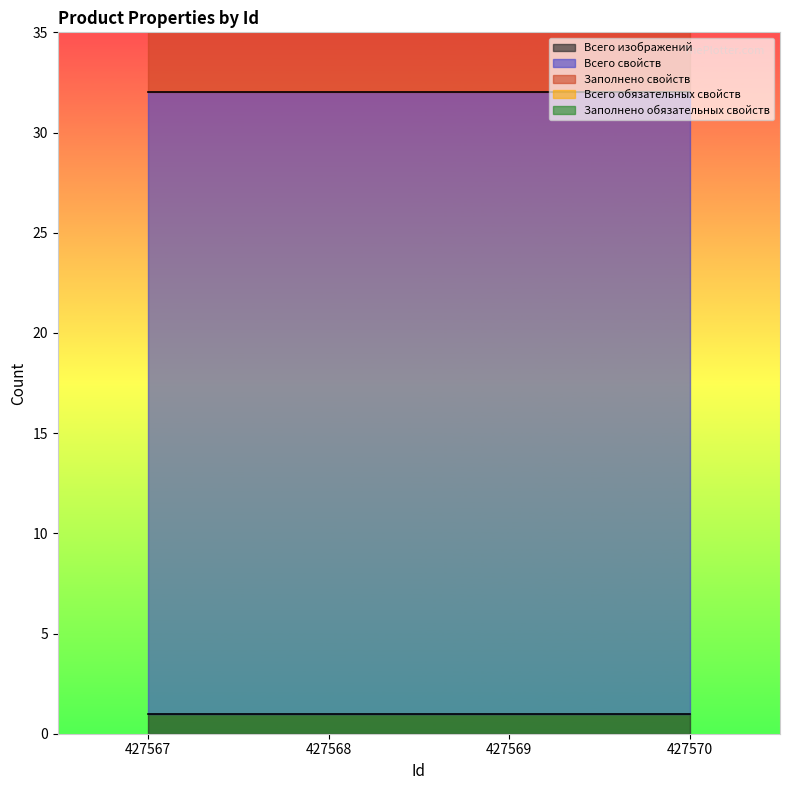

What is the sum of the Всего изображений values at 427568 and 427570?

2